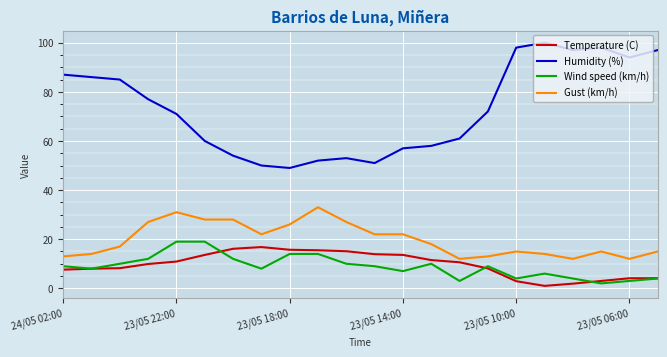

Which series has the largest total across all categories?

Humidity (%)